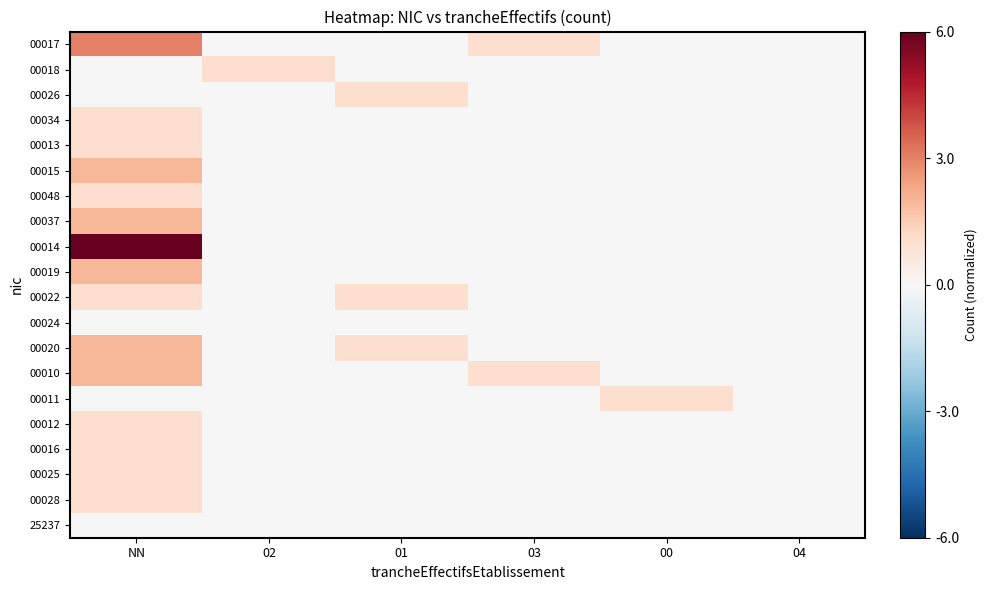

Which label corresponds to the largest value in the chart?

NN